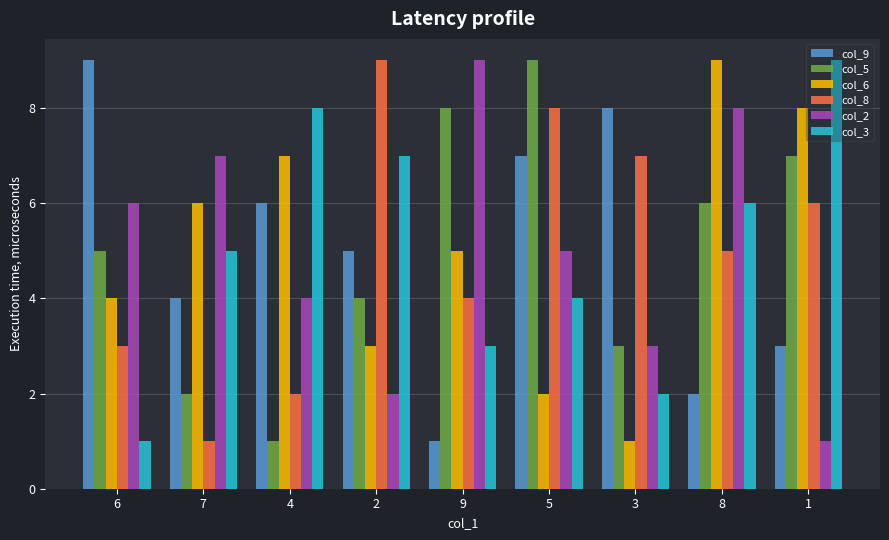

The col_8 series shows 1 at 6. True or false?

False